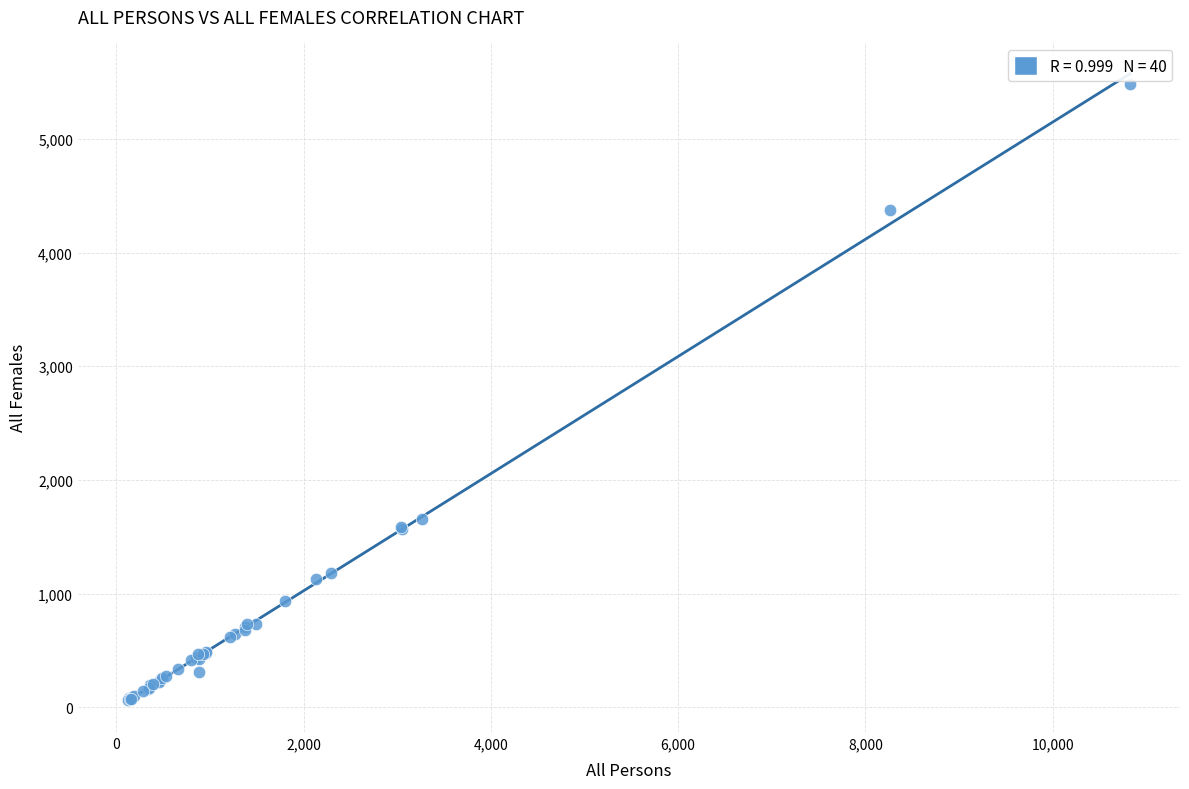

What Y value in the scatter plot is closest to 2773?

1653